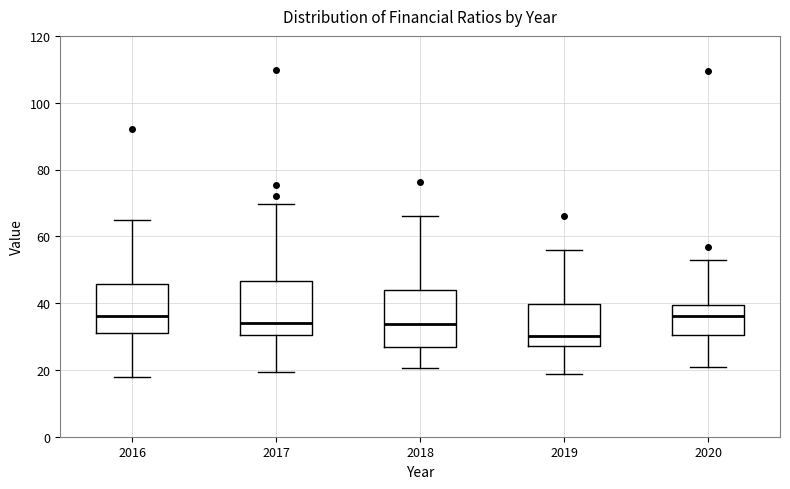

Reading left to right, transcribe this box plot: for each box, give where its median line is, the range the box spans, and where its two whiskers end, as read against the y-axis. The values are not printed on the chart, so give them approximately, as read against the axis.

2016: median 36, box 32 to 46, whiskers 18 to 66
2017: median 34, box 30 to 46, whiskers 20 to 70
2018: median 34, box 26 to 44, whiskers 20 to 66
2019: median 30, box 28 to 40, whiskers 18 to 56
2020: median 36, box 30 to 40, whiskers 20 to 52